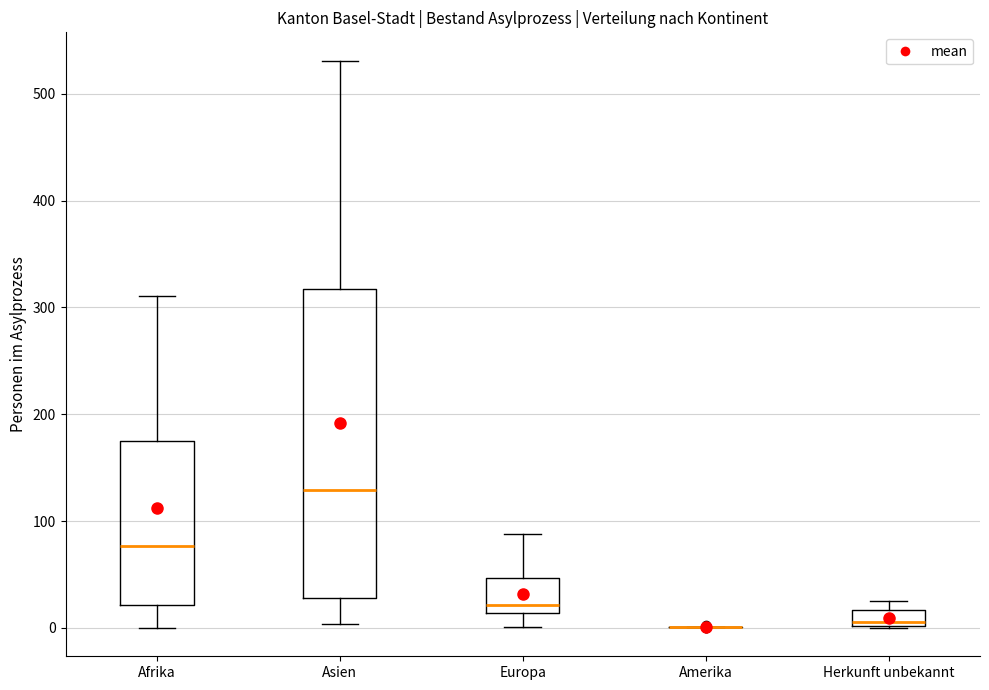

Comparing the boxes themselves (not the whiskers), which one is the tallest?

Asien